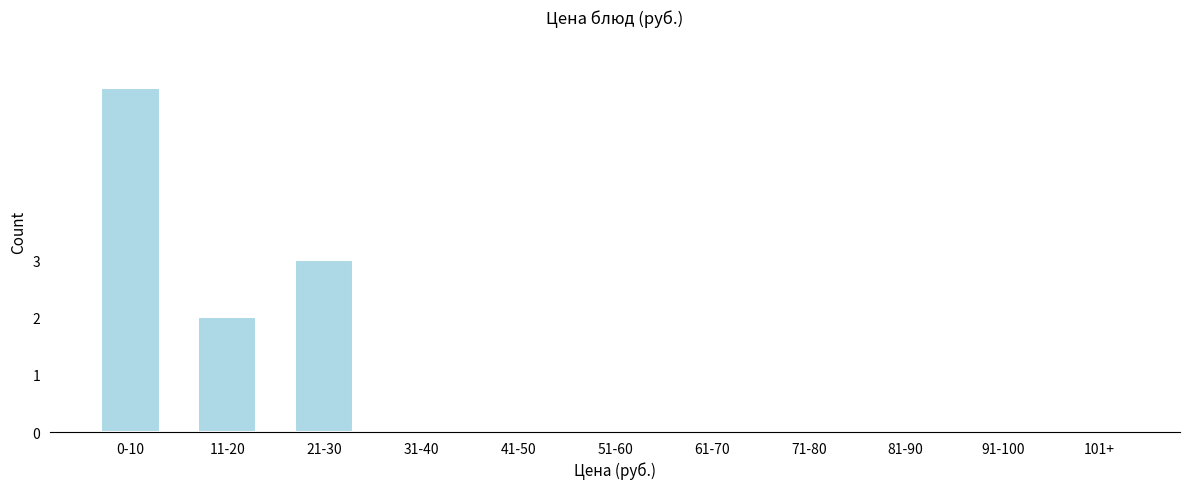

Reading right to left, transcribe all the data shown in this chart.

101+=0	91-100=0	81-90=0	71-80=0	61-70=0	51-60=0	41-50=0	31-40=0	21-30=3	11-20=2	0-10=6